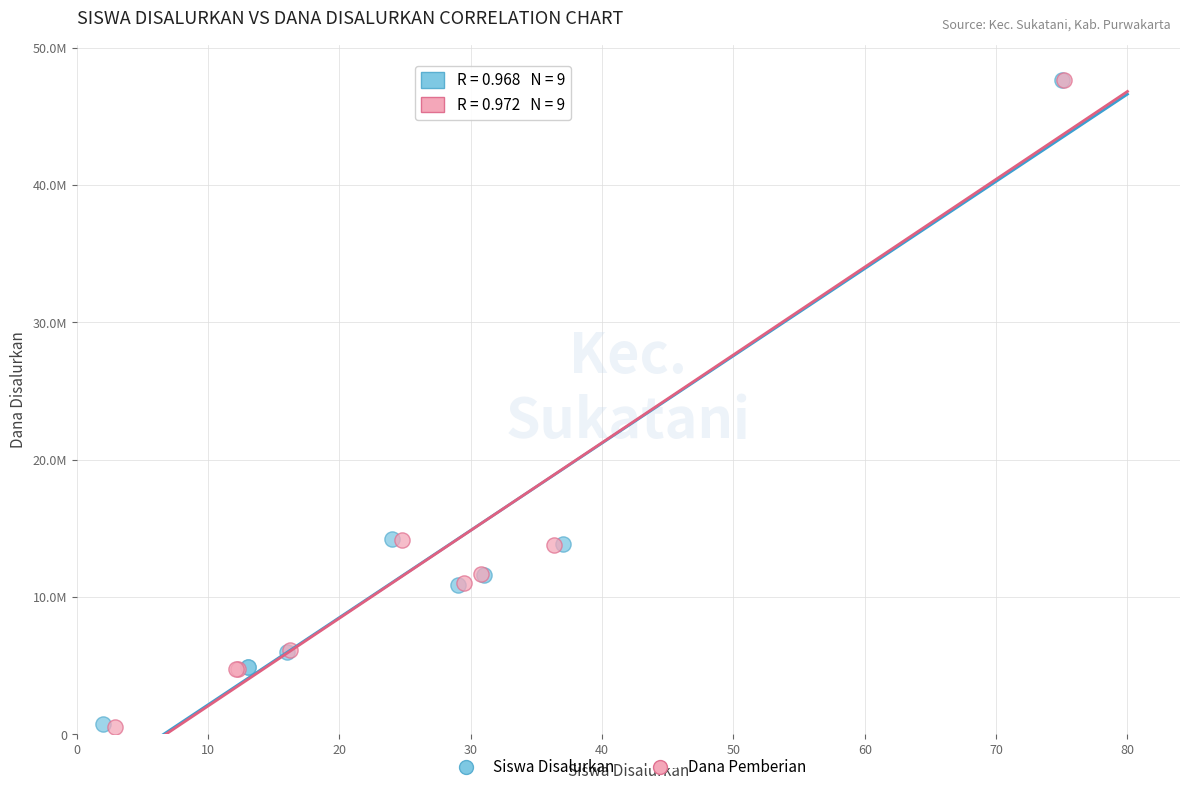

Which series has the widest spread of Y values?

Dana Pemberian